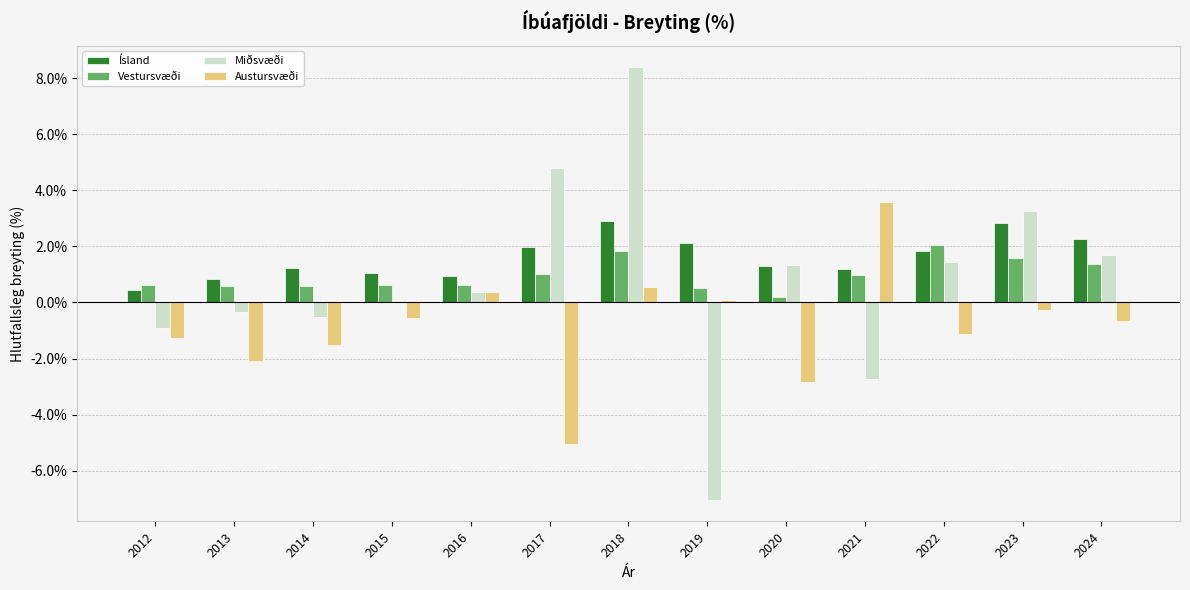

Does the chart contain stacked bars?

No